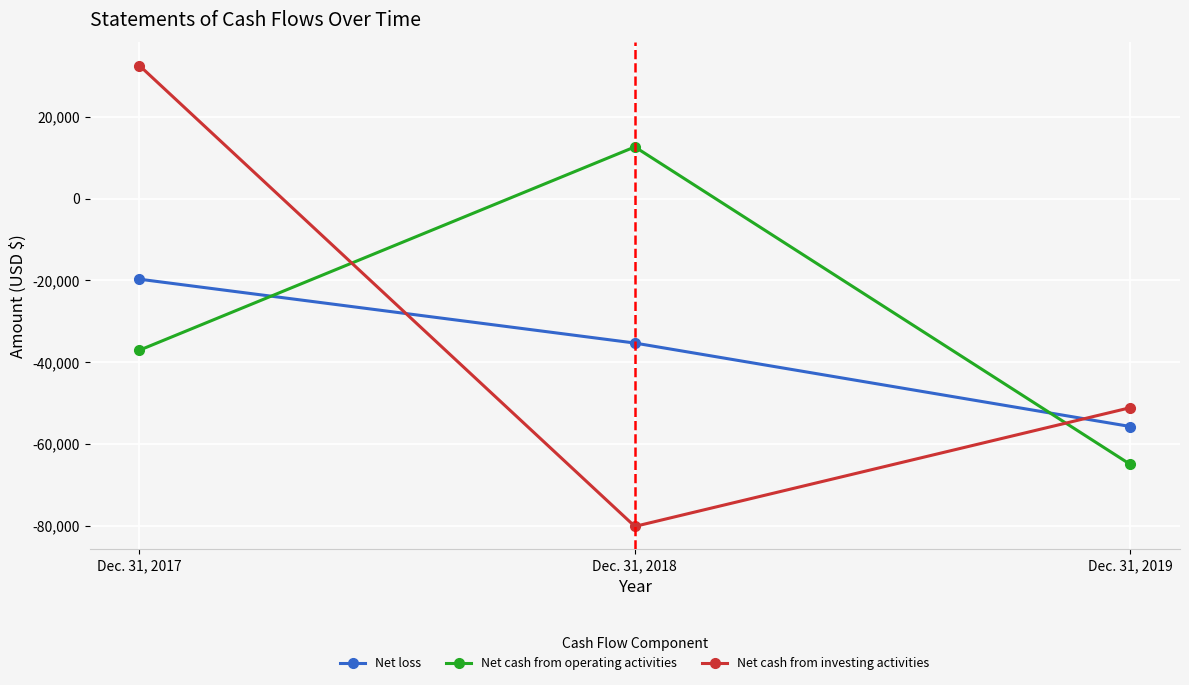

What are all the series names shown in the legend?

Net loss, Net cash from operating activities, Net cash from investing activities